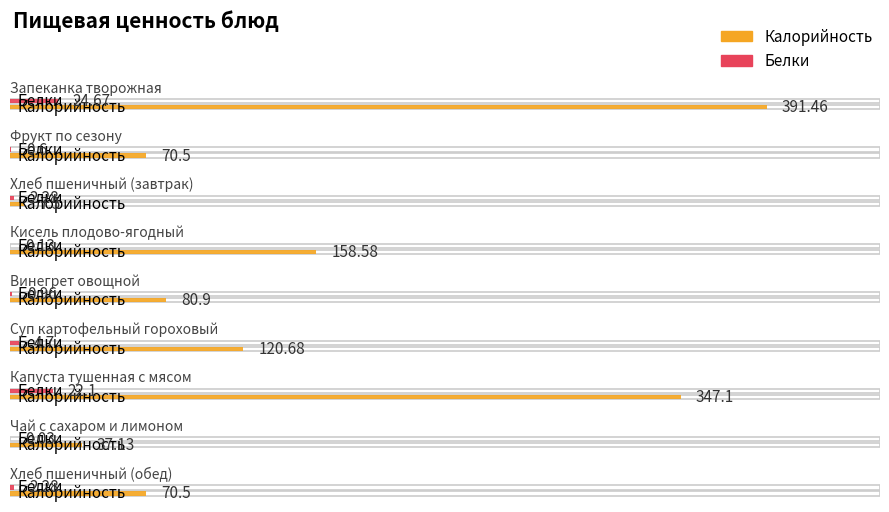

Where is Калорийность nearest to the value 199?

Кисель плодово-ягодный